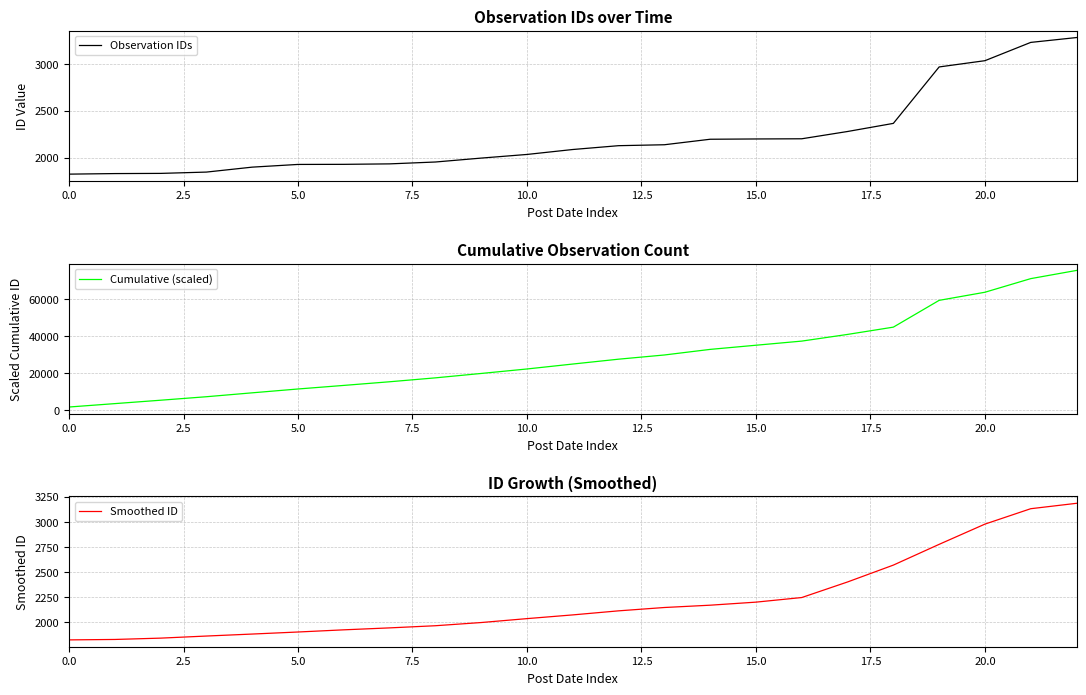

What is the approximate value of Smoothed ID at 0.0?

1826.7